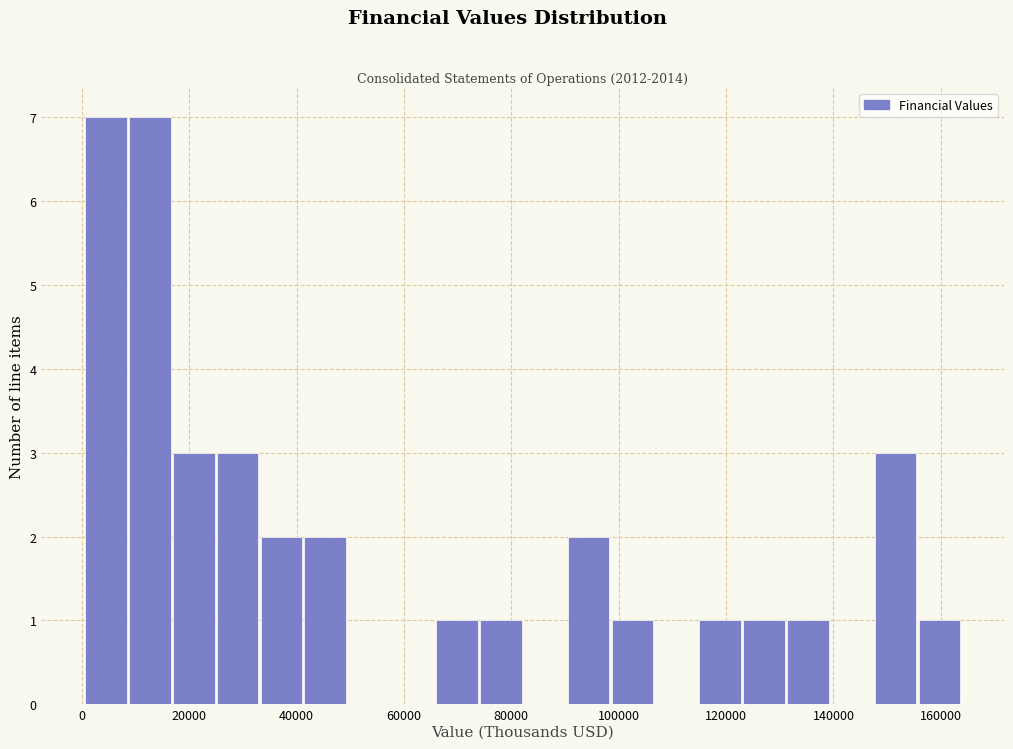

What is the height of the bar covering 42000 to 50000 on the x-axis? Neither the bar edges nor the heights are printed on the chart, so give them approximately, as read against the axes.

2